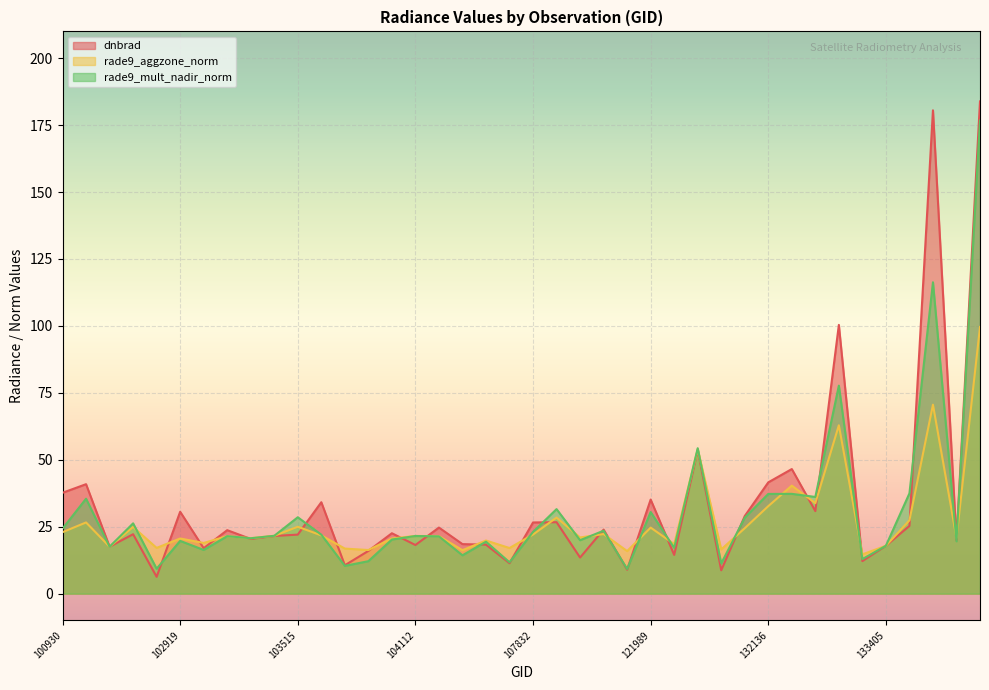

Rank the series at 108715 from highest to lowest value.

dnbrad, rade9_mult_nadir_norm, rade9_aggzone_norm